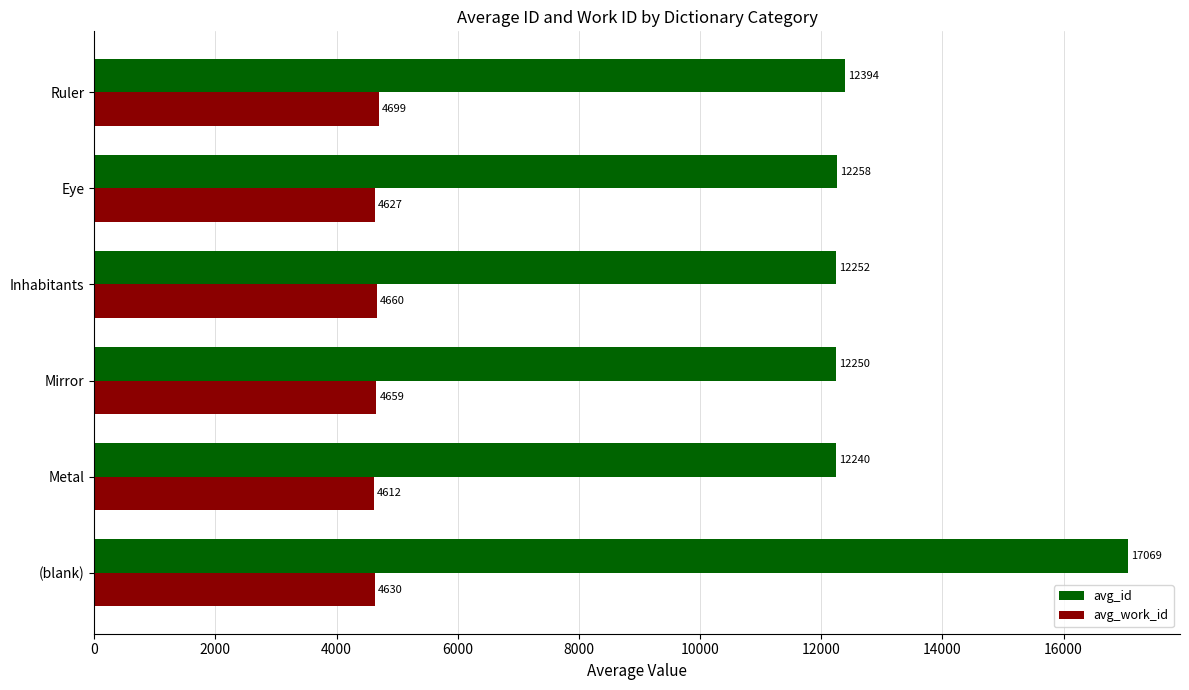

List the series in order of their overall mean, lowest first.

avg_work_id, avg_id